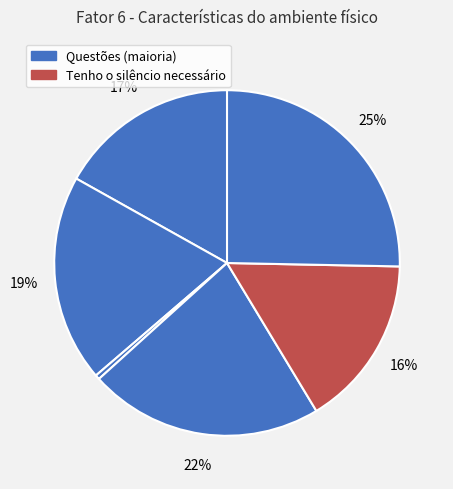

To the nearest percent, what is the difference between the largest and smallest slice percentages?

25%